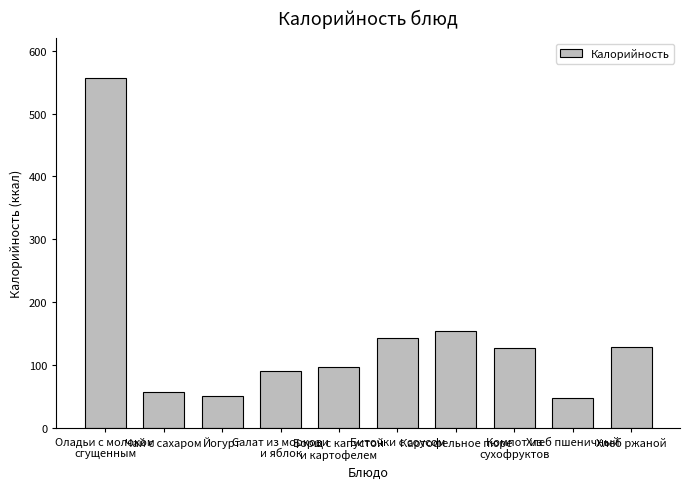

Count the number of categories in the chart.

10